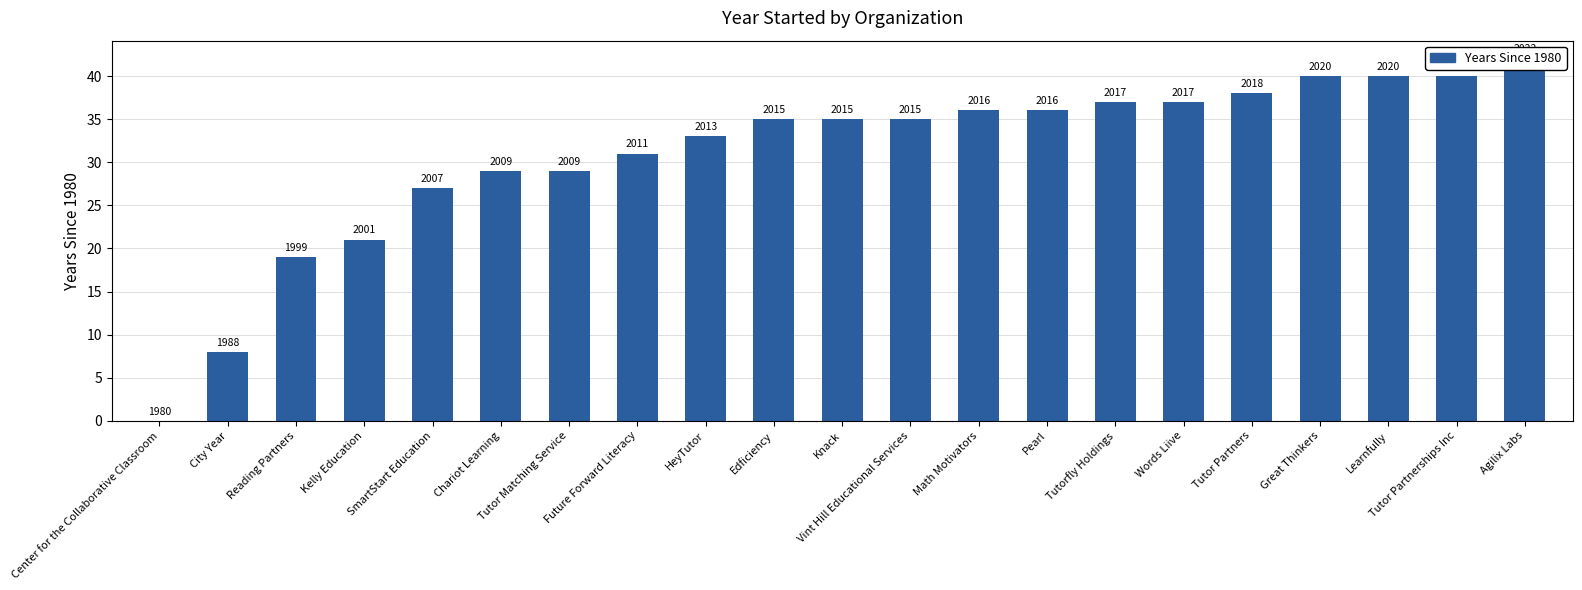

How many series are shown in this chart?

1